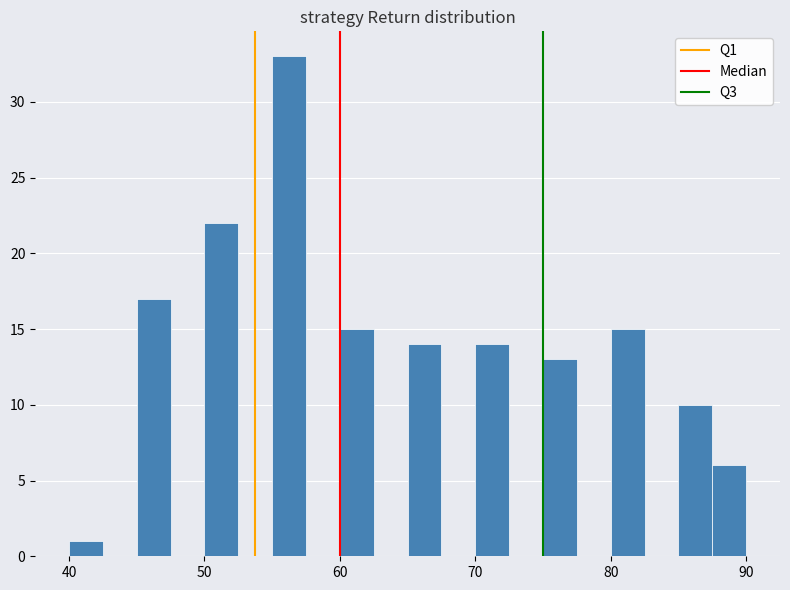

Read against the x-axis, roughly where is the centre of the tallest bar?

56